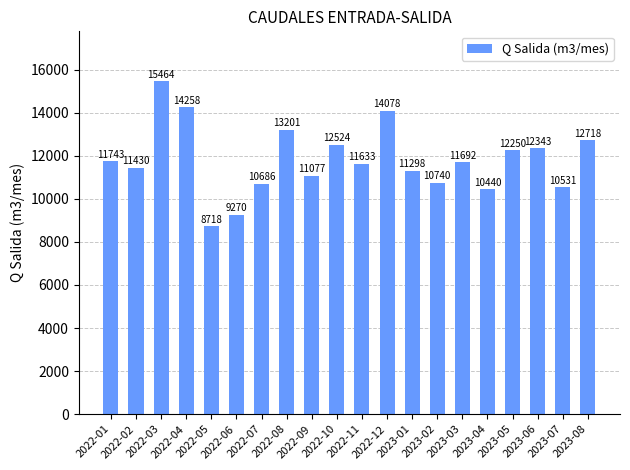

The chart shows a value of 12718 at 2023-08. True or false?

True